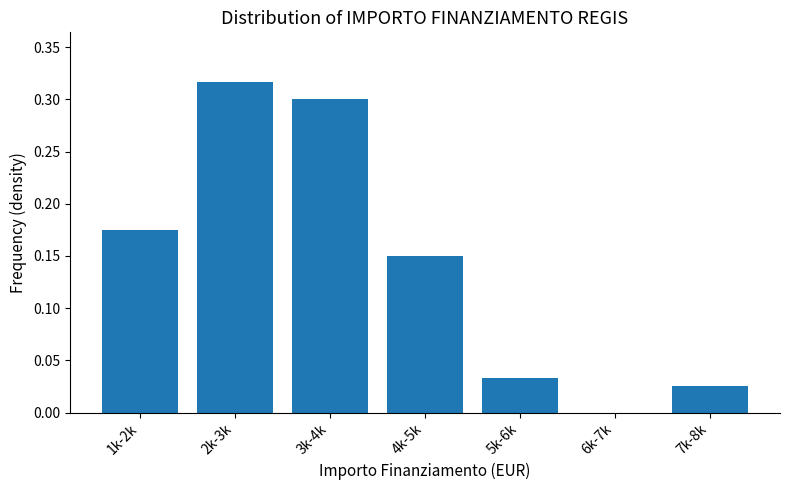

Which label corresponds to the largest value in the chart?

2k-3k